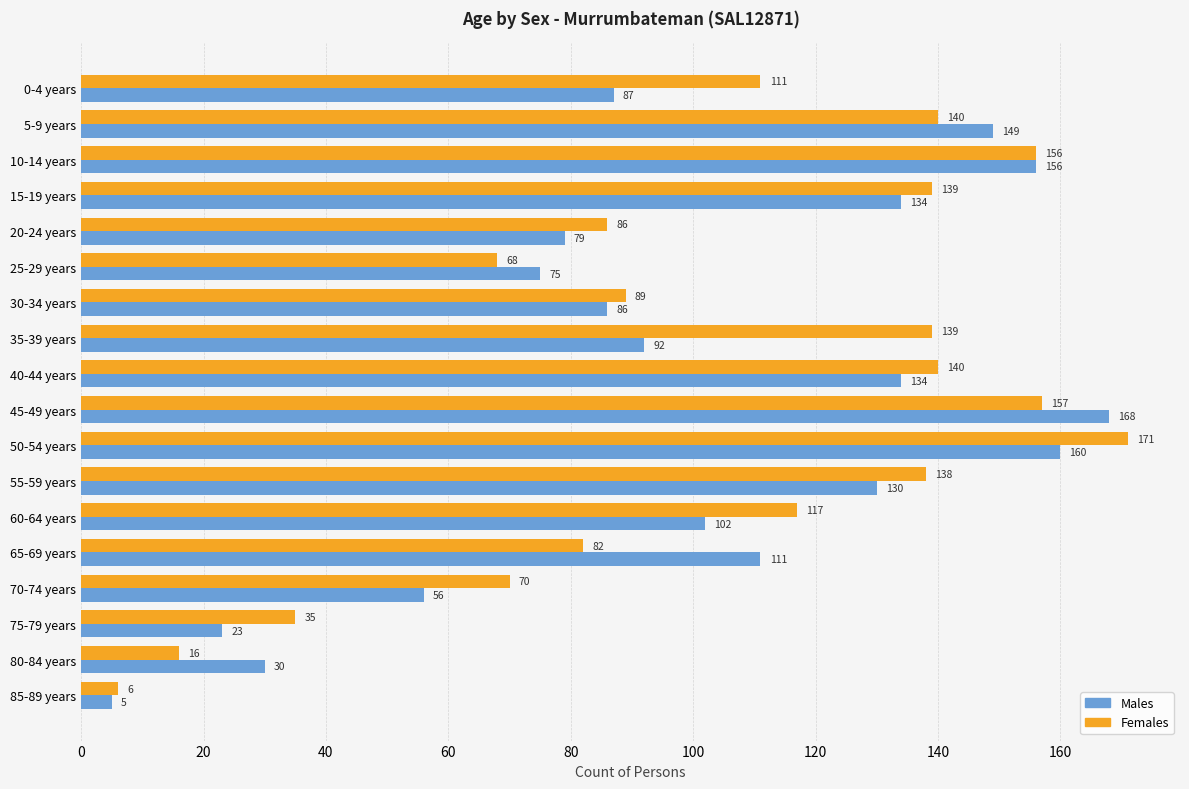

What is the lowest value of the Males series?

5